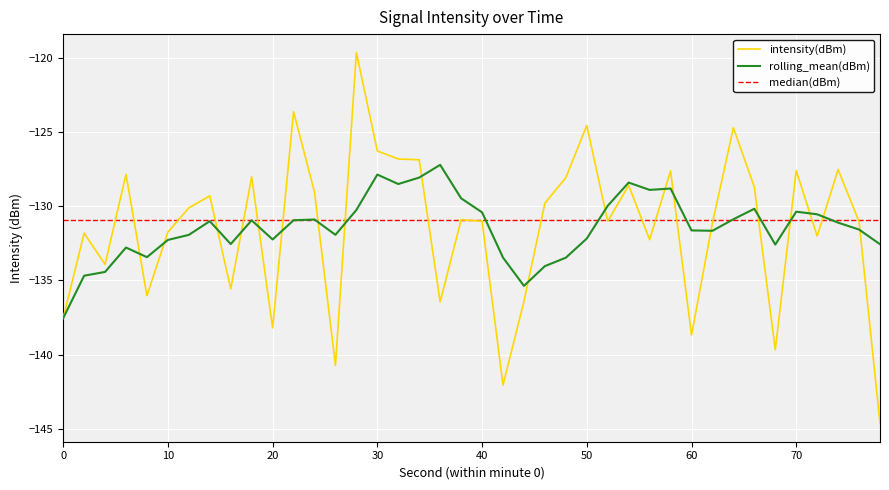

At which label does the data first exceed -130?

6